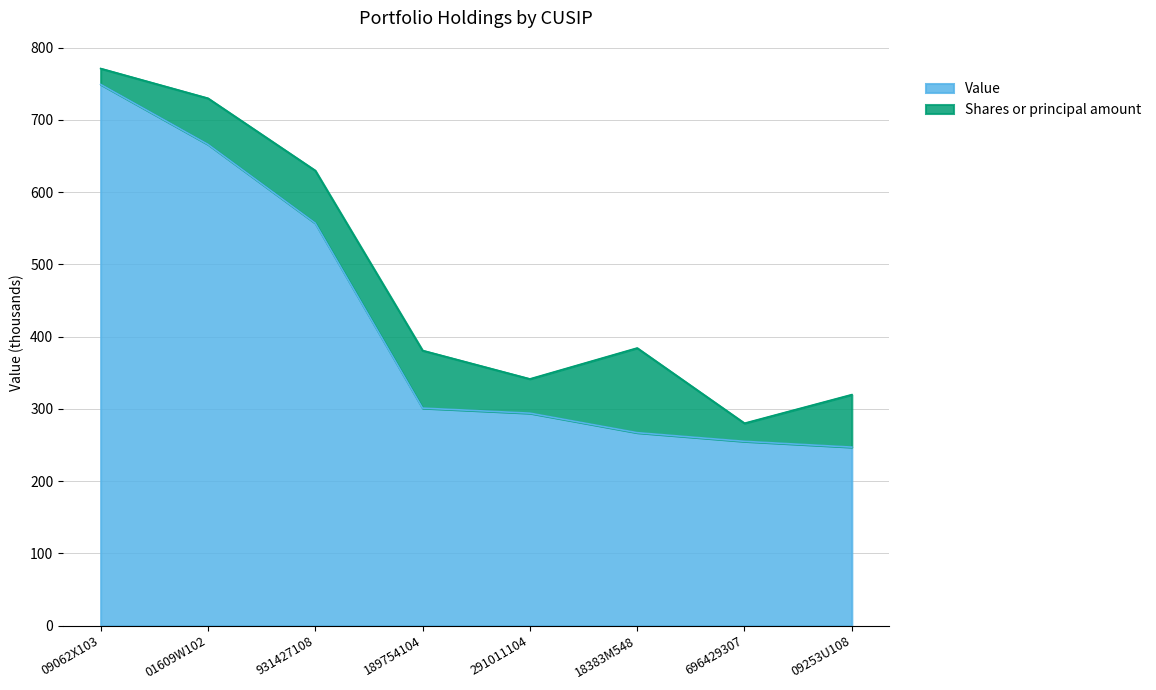

Where is the data nearest to the value 498?

931427108